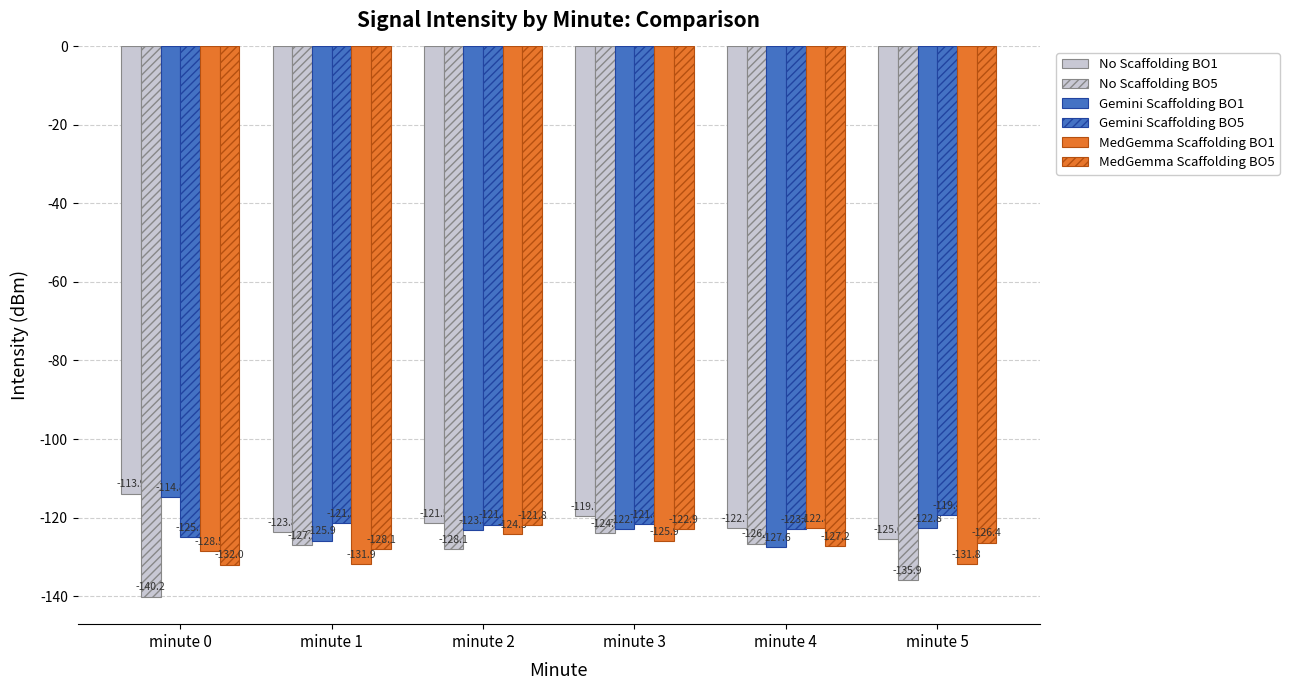

At which label is No Scaffolding BO5 closest to -132?

minute 2